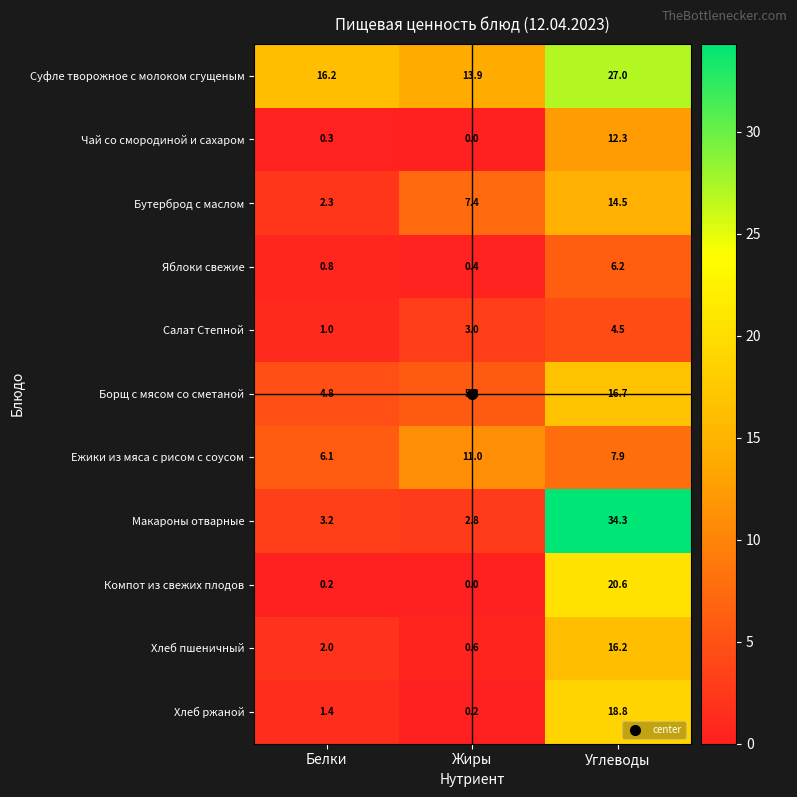

Is it true that Бутерброд с маслом equals 7.4 at Жиры?

True